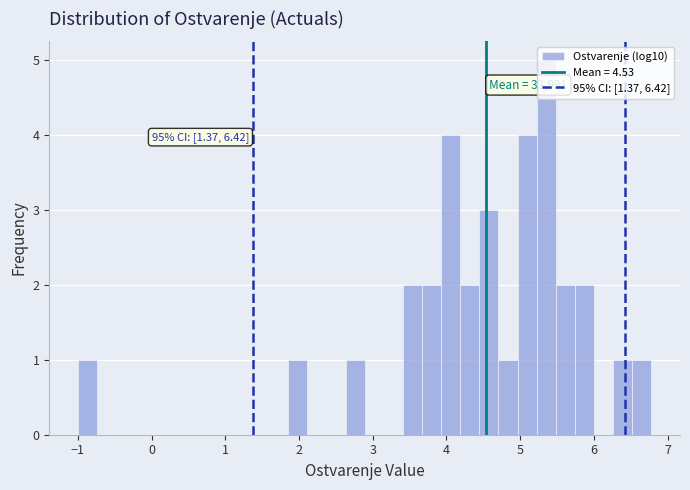

Read against the x-axis, roughly where is the centre of the tallest bar?

5.4